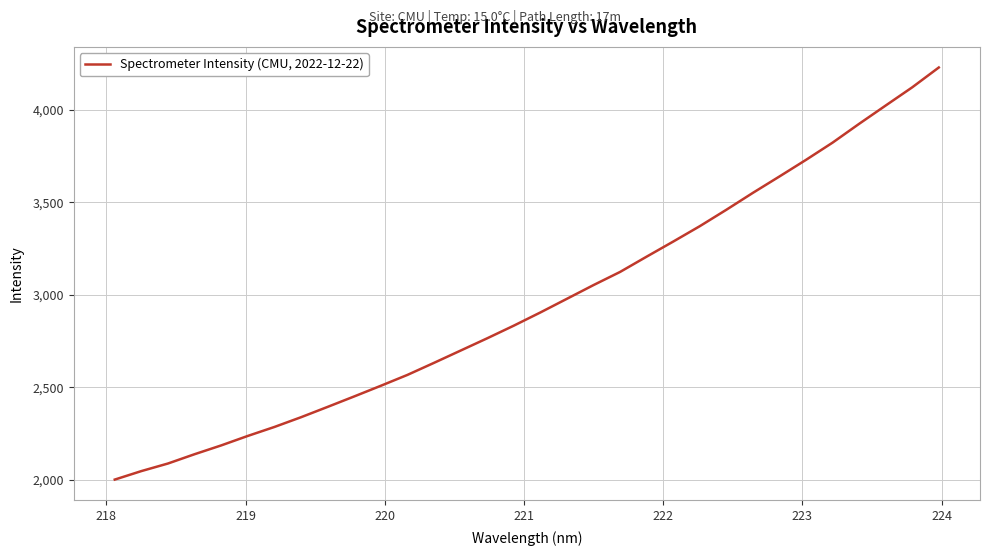

What is the difference between the maximum and minimum values?

2228.0